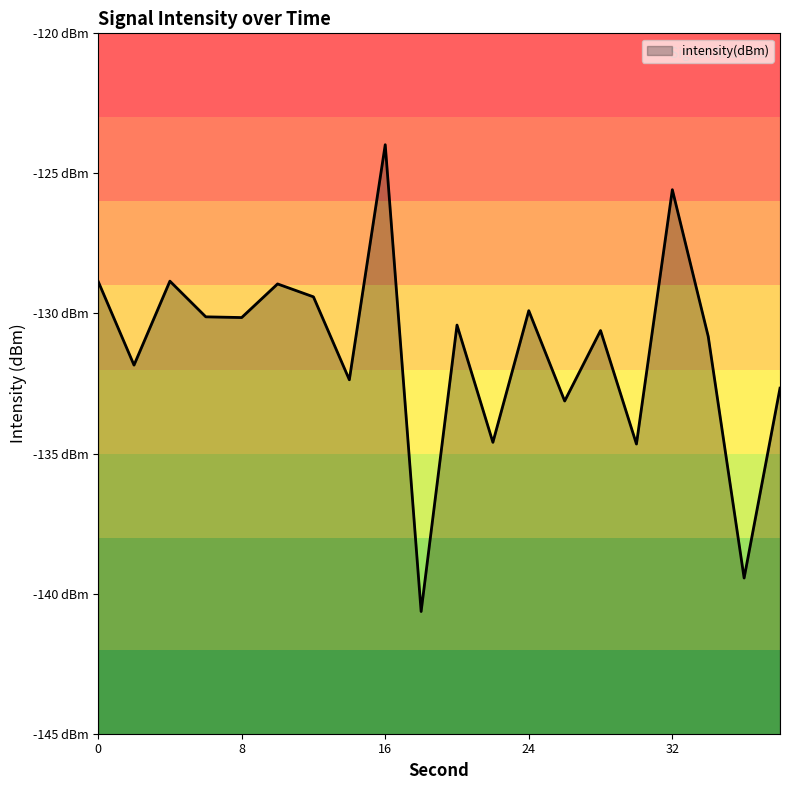

What is the maximum value shown in the chart?

-124.0